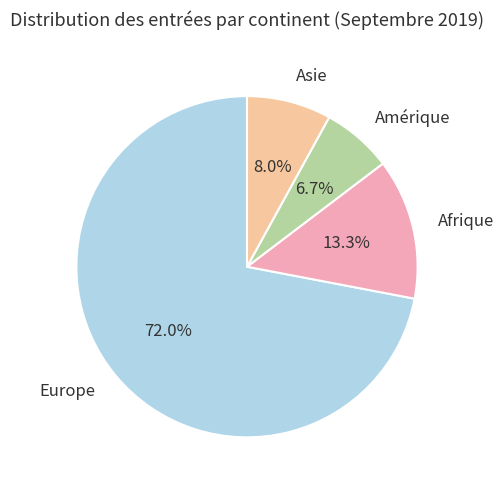

Between Afrique and Asie, which is larger?

Afrique